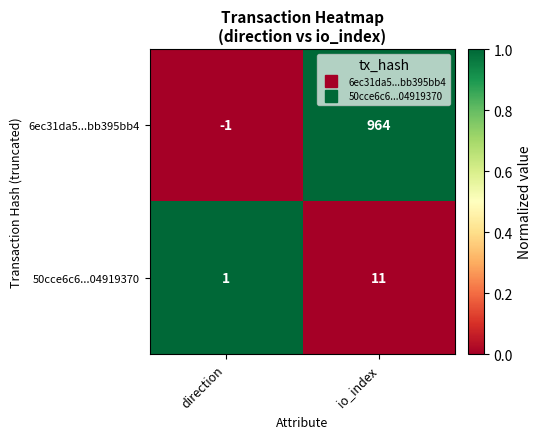

Which category has the highest value in the 50cce6c6...04919370 series?

io_index